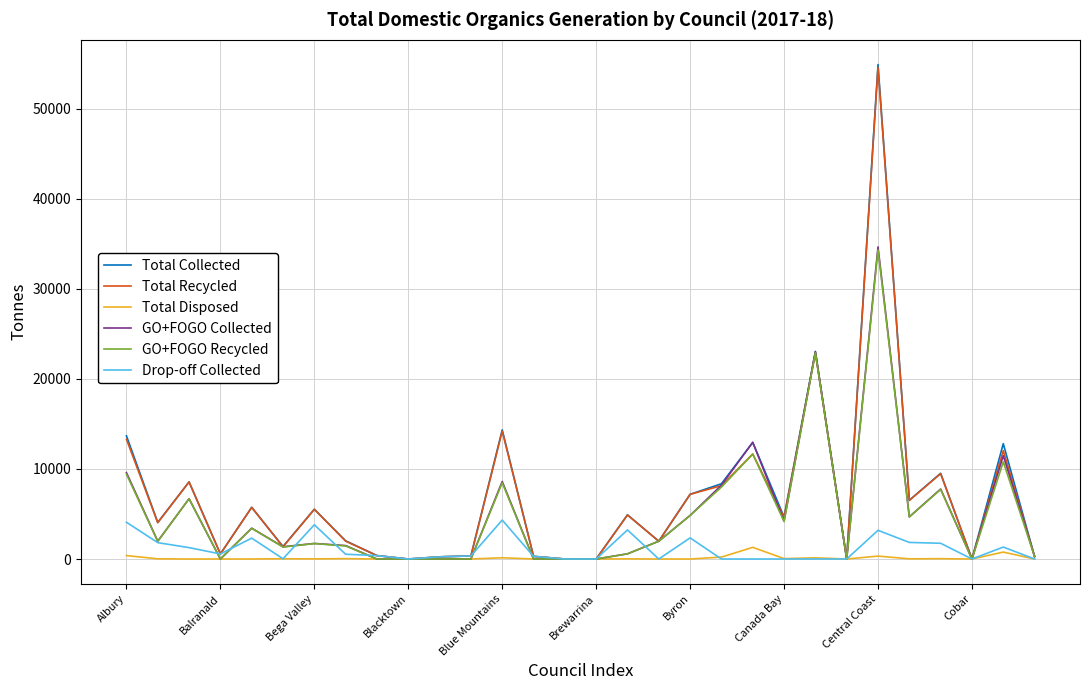

Which series has the largest range (max minus min)?

Total Collected